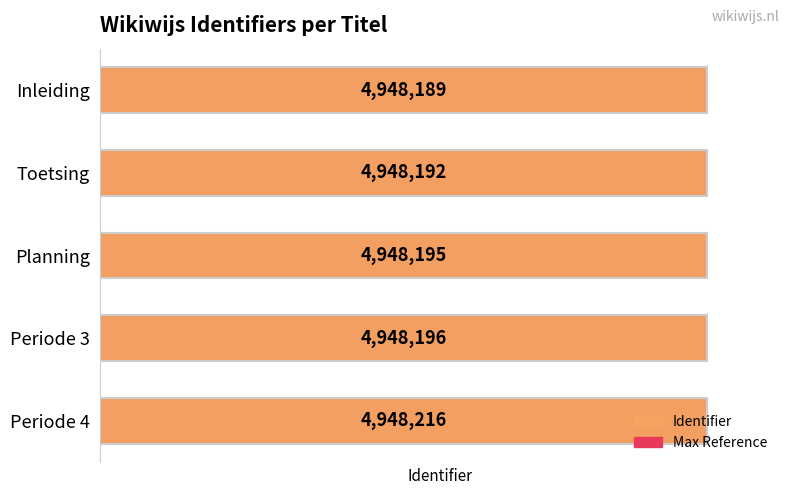

True or false: Max Reference has a value of 0.8 at 4.

False